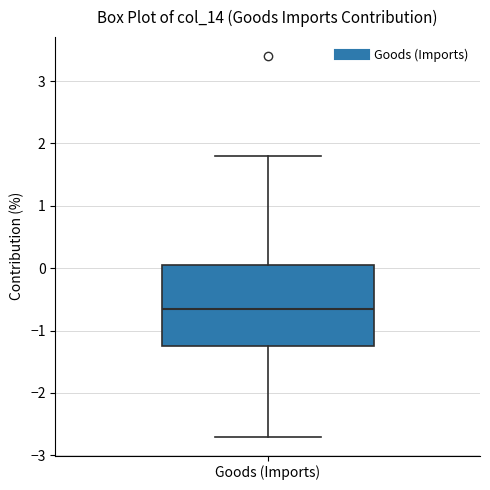

Read this box plot against the y-axis: the position of the median line, the range covered by the box, and the ends of both whiskers. The values are not printed on the chart, so give them approximately, as read against the axis.

median -0.6, box -1.2 to 0.1, whiskers -2.7 to 1.8